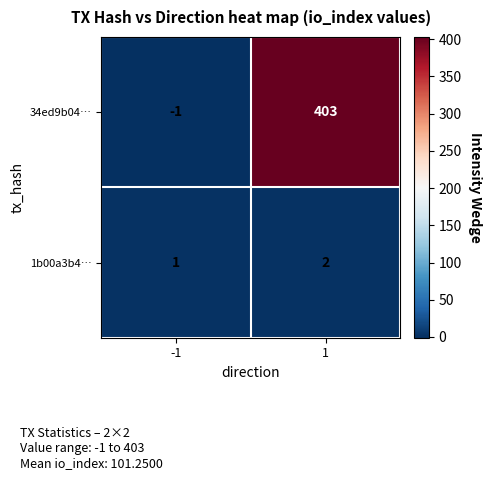

The 34ed9b04… series shows -1 at -1. True or false?

True